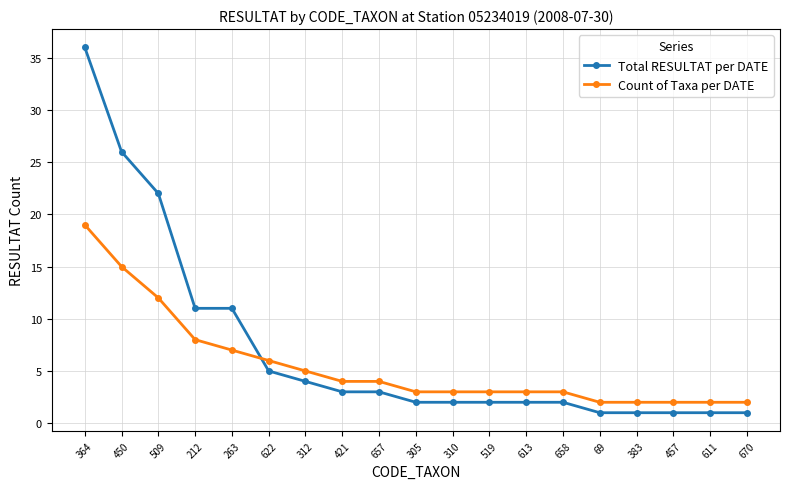

Which category has the highest value in the Total RESULTAT per DATE series?

364